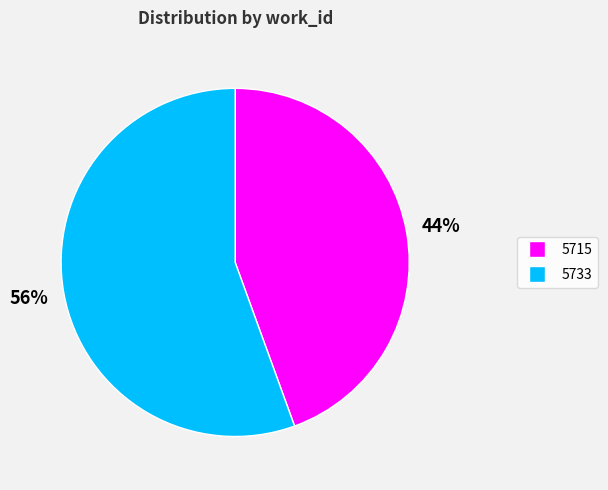

Is there a majority slice in this chart?

Yes